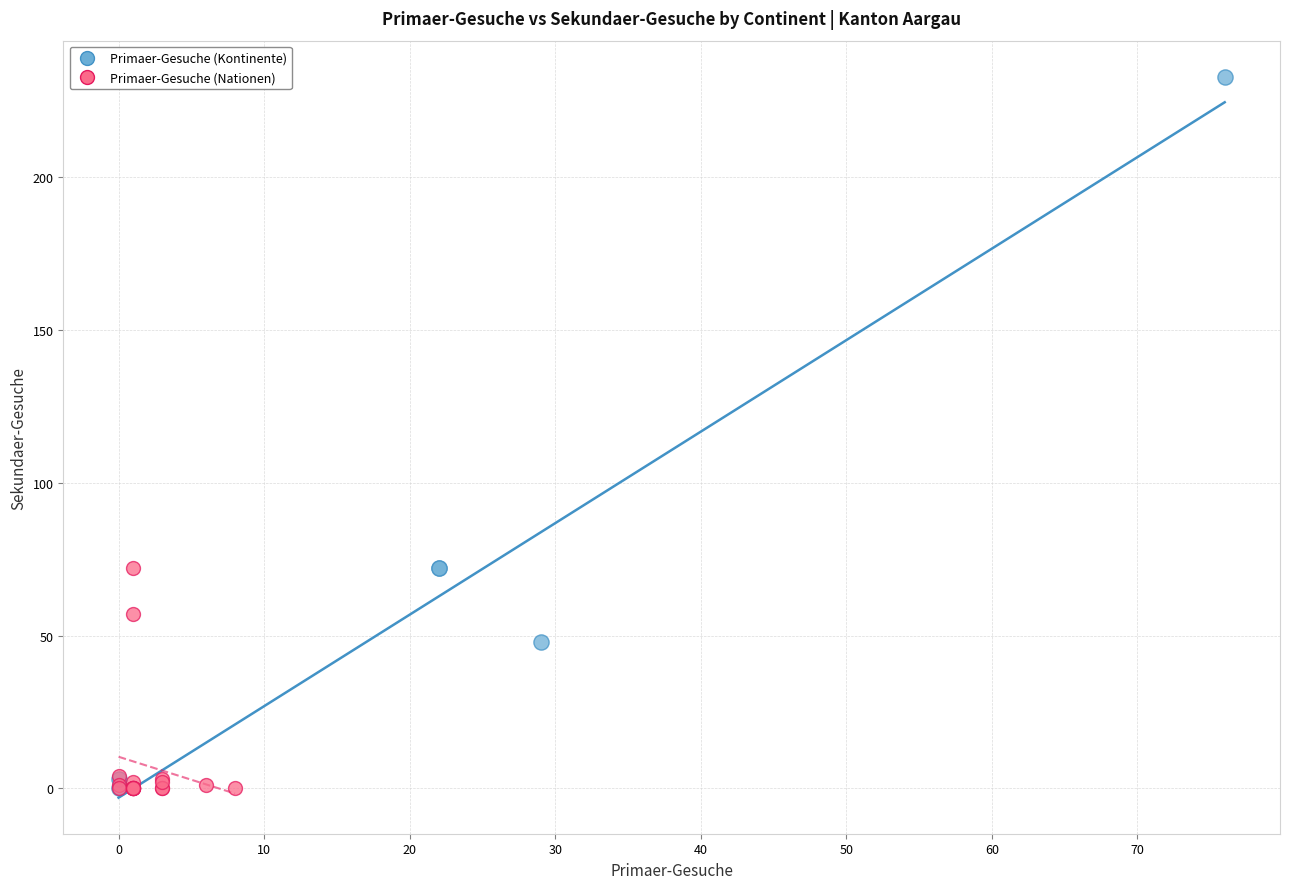

Which series has the largest Y range (max minus min)?

Primaer-Gesuche (Kontinente)